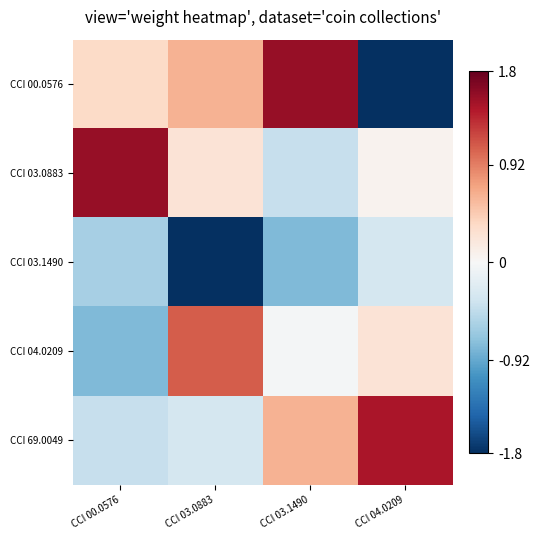

At CCI 00.0576, list the series in order from largest to smallest.

CCI 03.0883, CCI 00.0576, CCI 69.0049, CCI 03.1490, CCI 04.0209